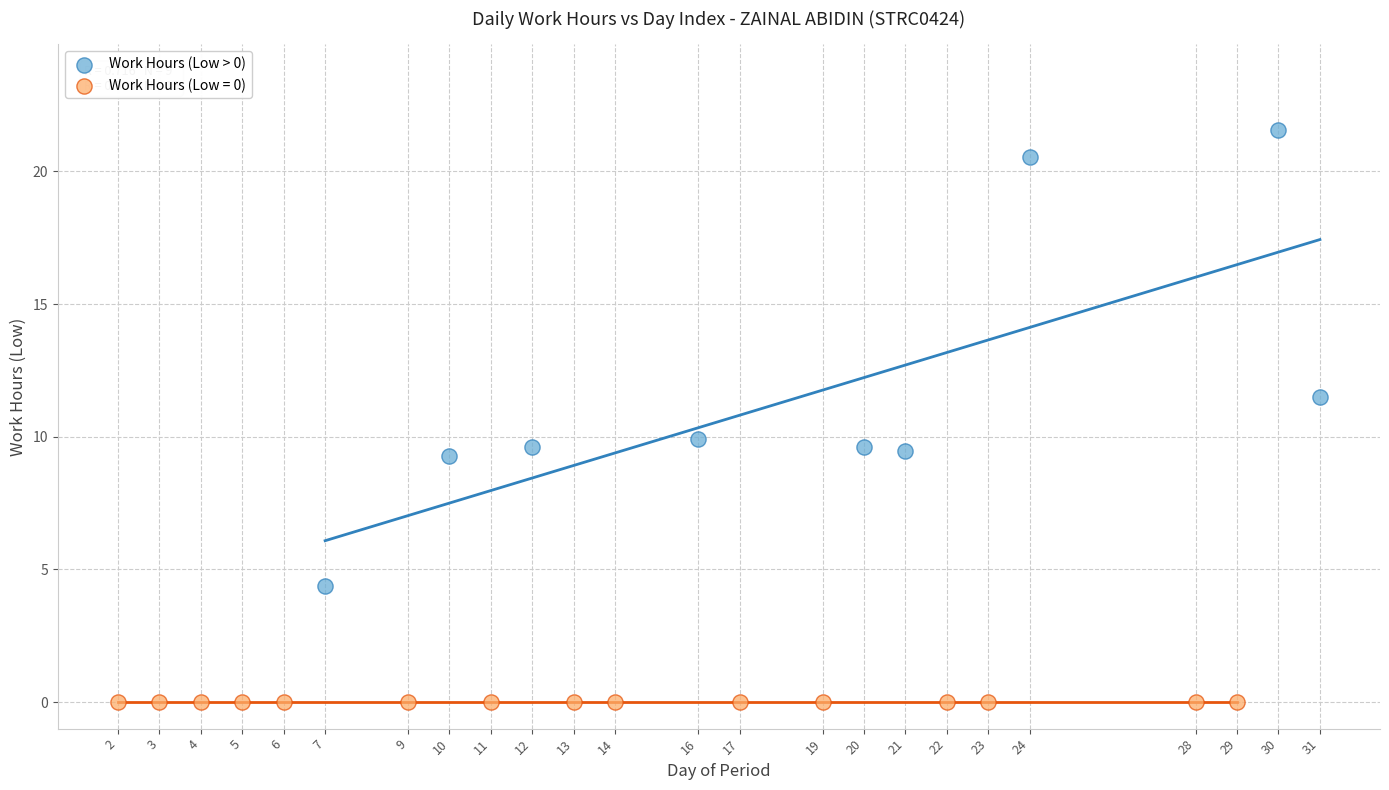

Which series reaches the maximum Y coordinate?

Work Hours (Low > 0)